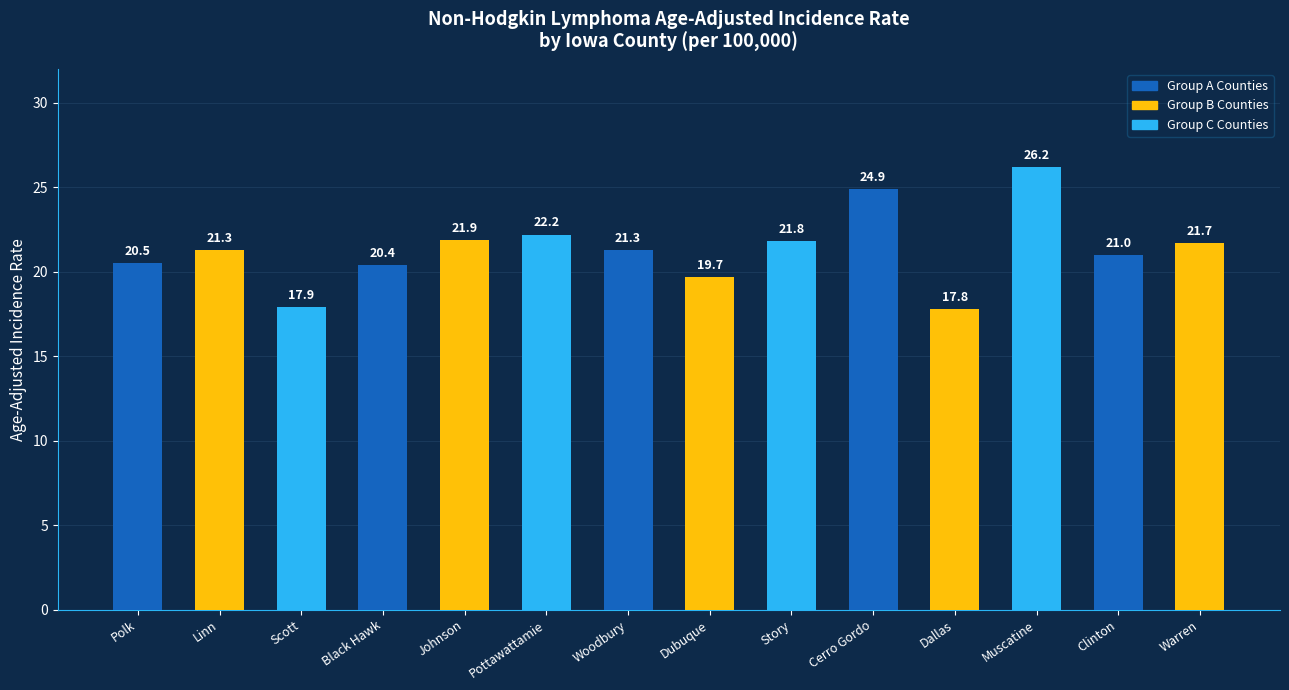

At which category does the chart reach its minimum across all series?

Dallas